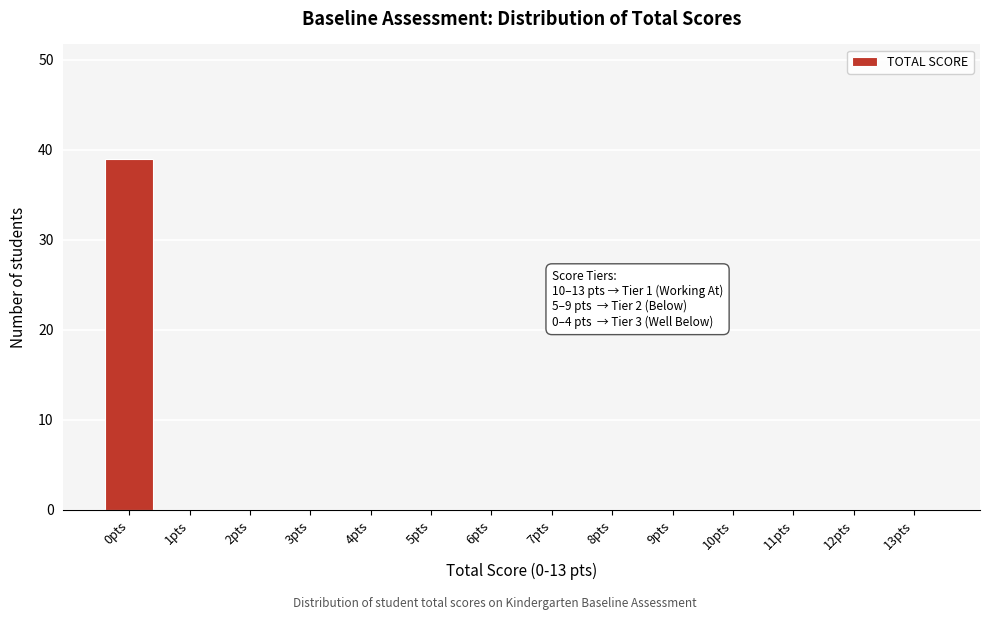

Reading left to right, transcribe all the data shown in this chart.

0pts=39	1pts=0	2pts=0	3pts=0	4pts=0	5pts=0	6pts=0	7pts=0	8pts=0	9pts=0	10pts=0	11pts=0	12pts=0	13pts=0